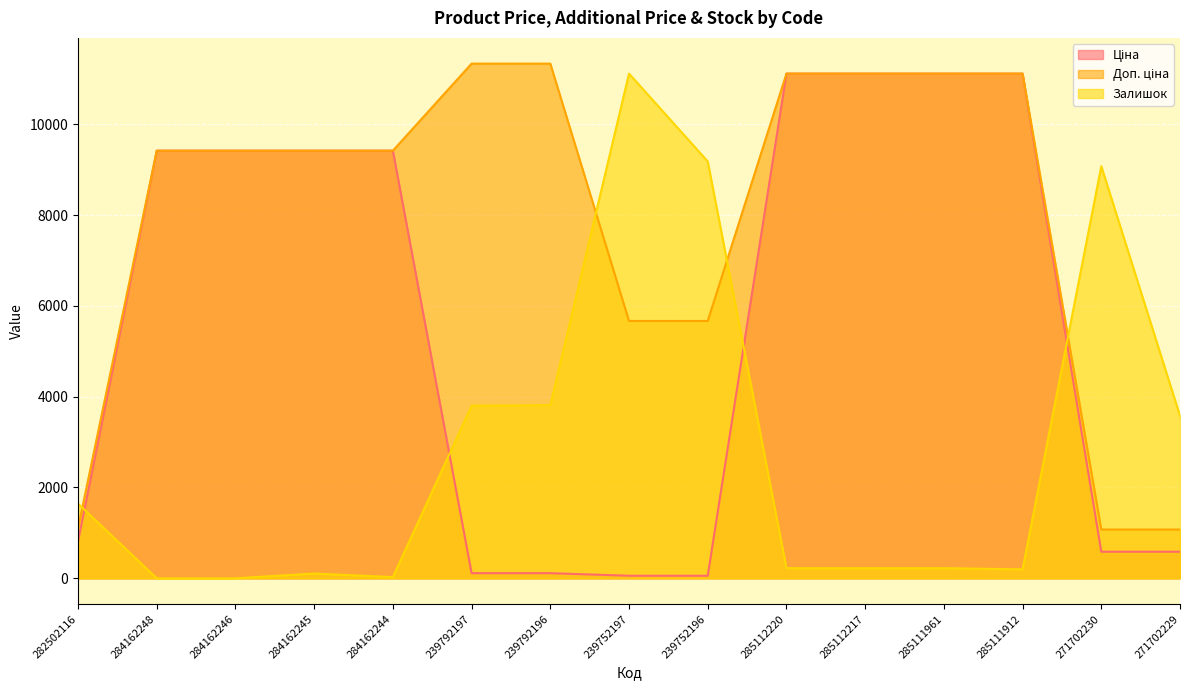

What is the average value of the Ціна series?

5629.8